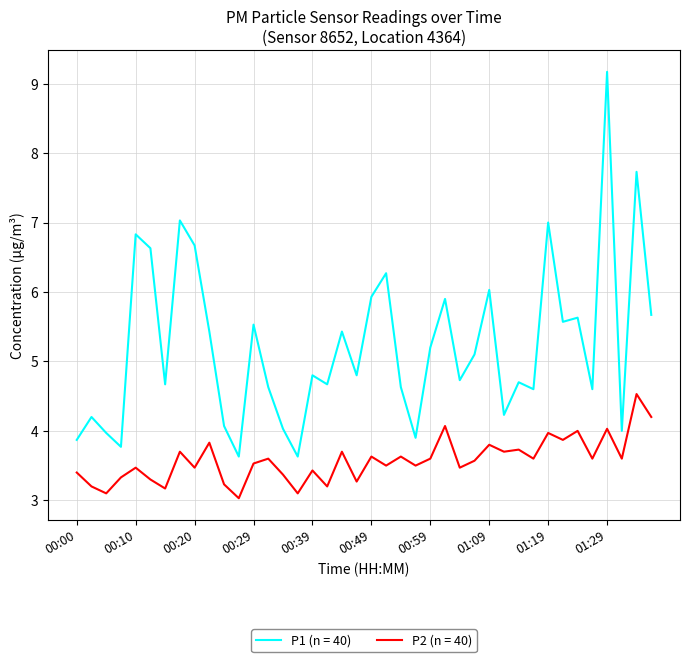

Rank the series by their maximum value, from lowest to highest.

P2 (n = 40), P1 (n = 40)